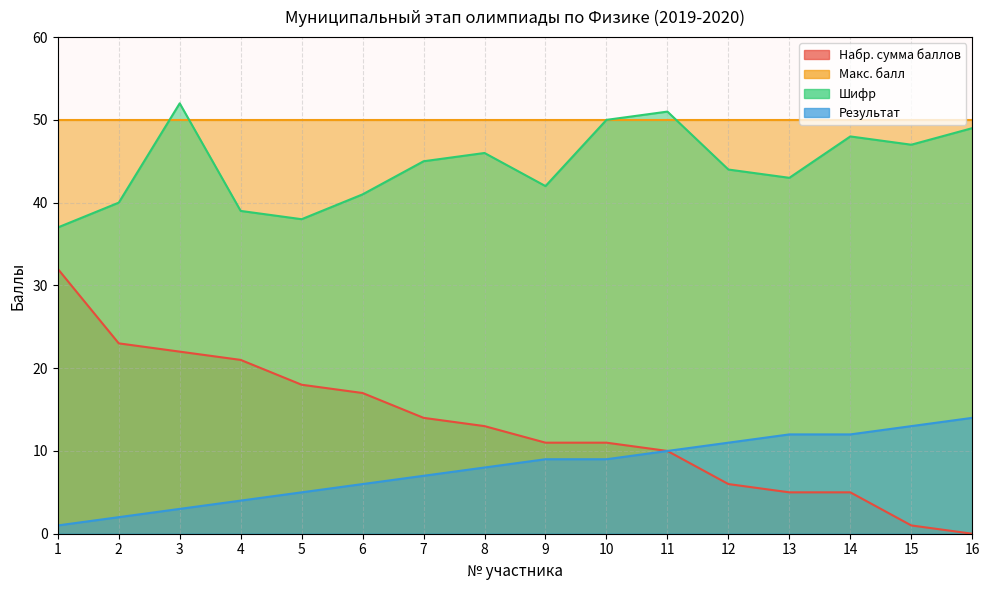

The Шифр series shows 50 at 10. True or false?

True